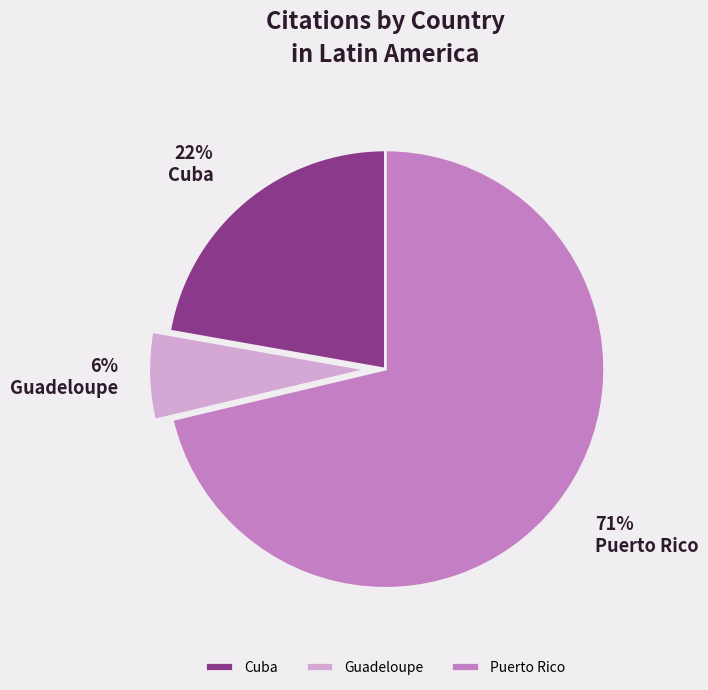

Which category has the biggest portion of the pie?

Puerto Rico